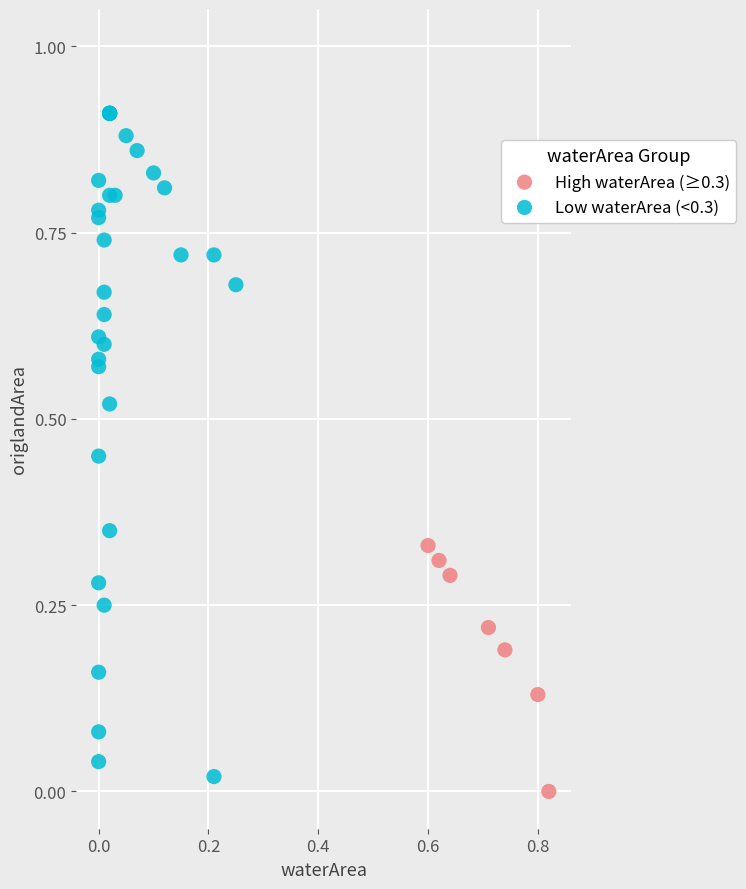

Which series contains the highest Y value?

Low waterArea (<0.3)